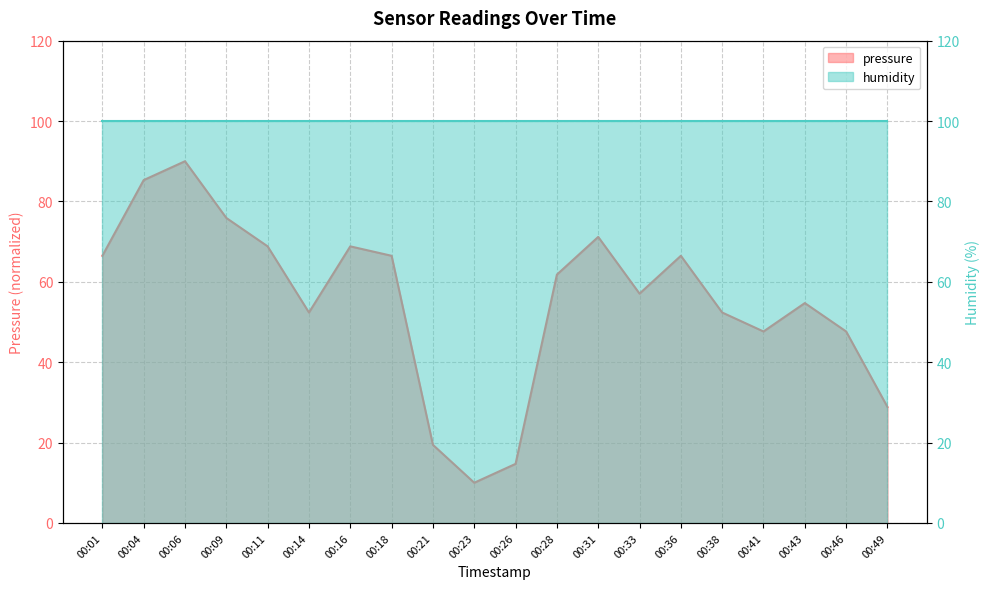

Rank the categories by value from highest to lowest.

00:06, 00:04, 00:09, 00:31, 00:11, 00:16, 00:01, 00:18, 00:36, 00:28, 00:33, 00:43, 00:14, 00:38, 00:41, 00:46, 00:49, 00:21, 00:26, 00:23